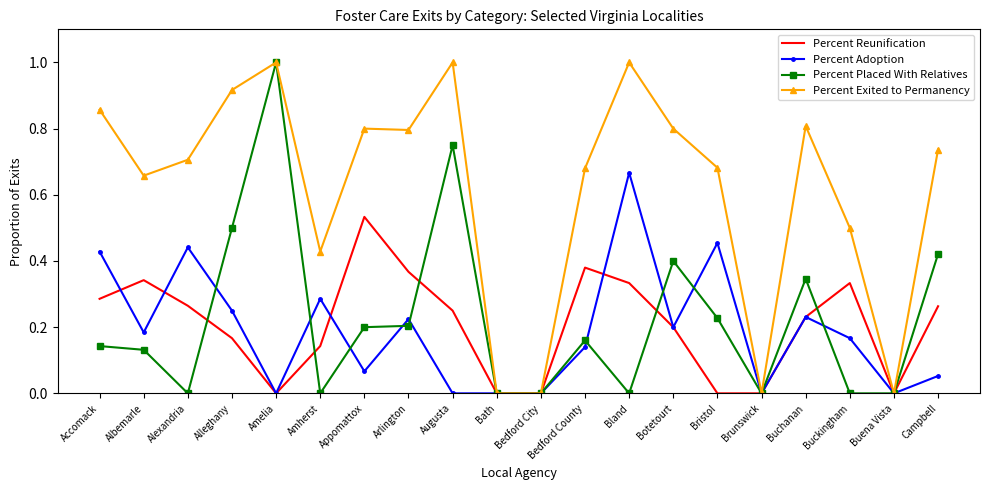

What is the difference between the maximum and minimum values in the Percent Placed With Relatives series?

1.0